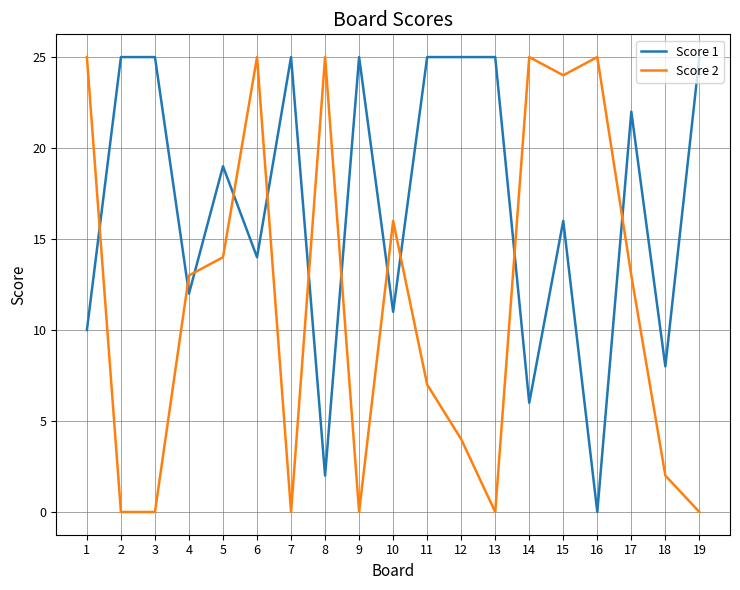

The Score 1 series shows 15 at 1. True or false?

False